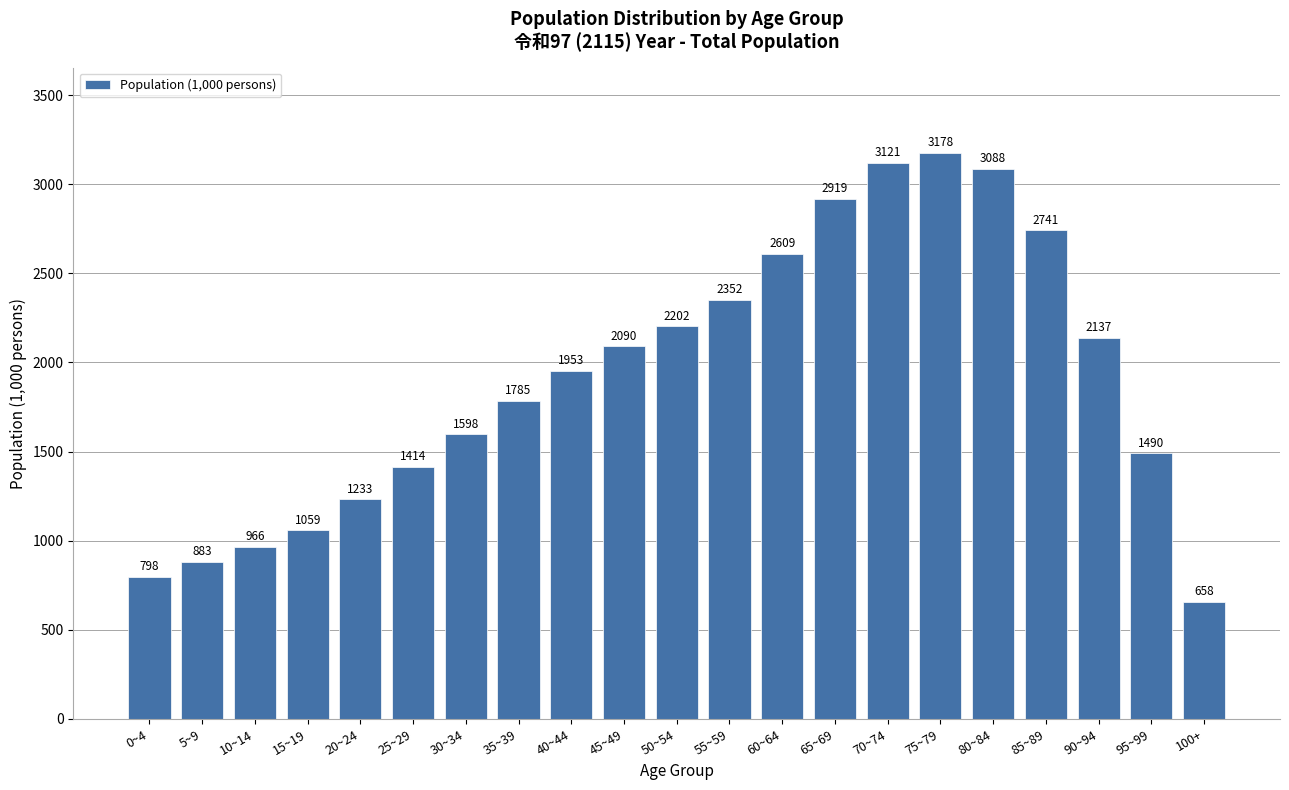

The value at 85~89 is 2741.5. True or false?

True